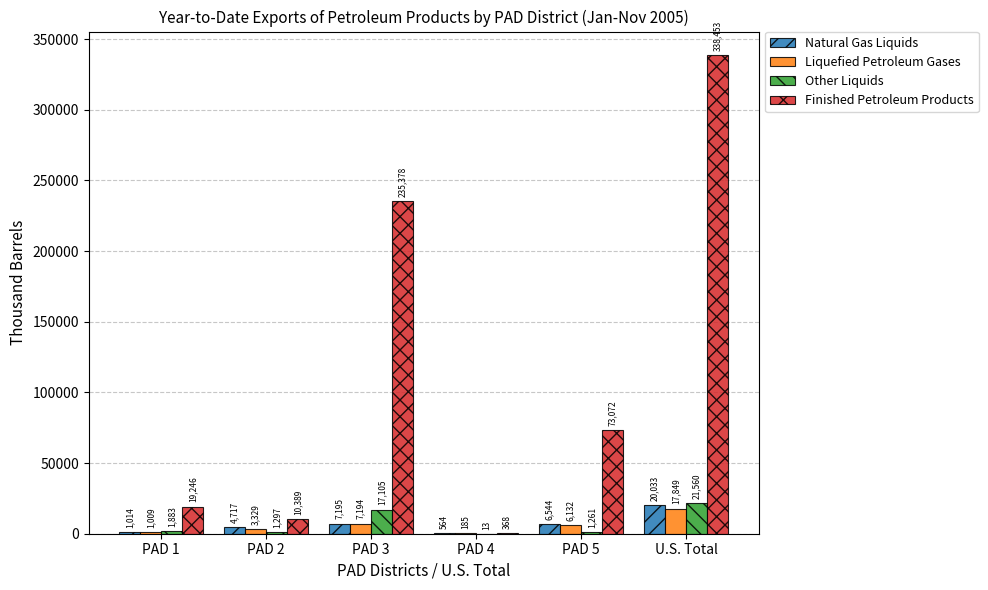

What is the sum of the Finished Petroleum Products values at PAD 5 and PAD 2?

83461